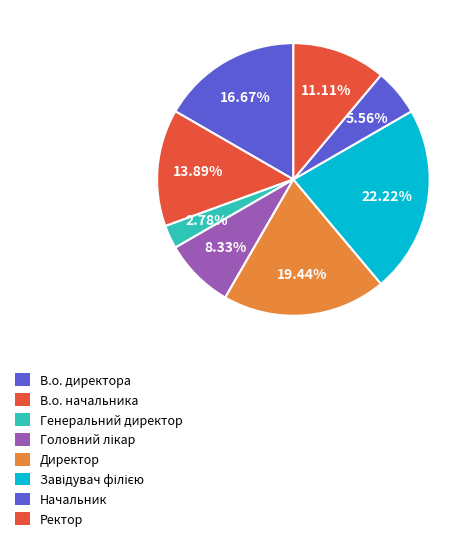

Rank the categories by value from lowest to highest.

Генеральний директор, Начальник, Головний лікар, Ректор, В.о. начальника, В.о. директора, Директор, Завідувач філією